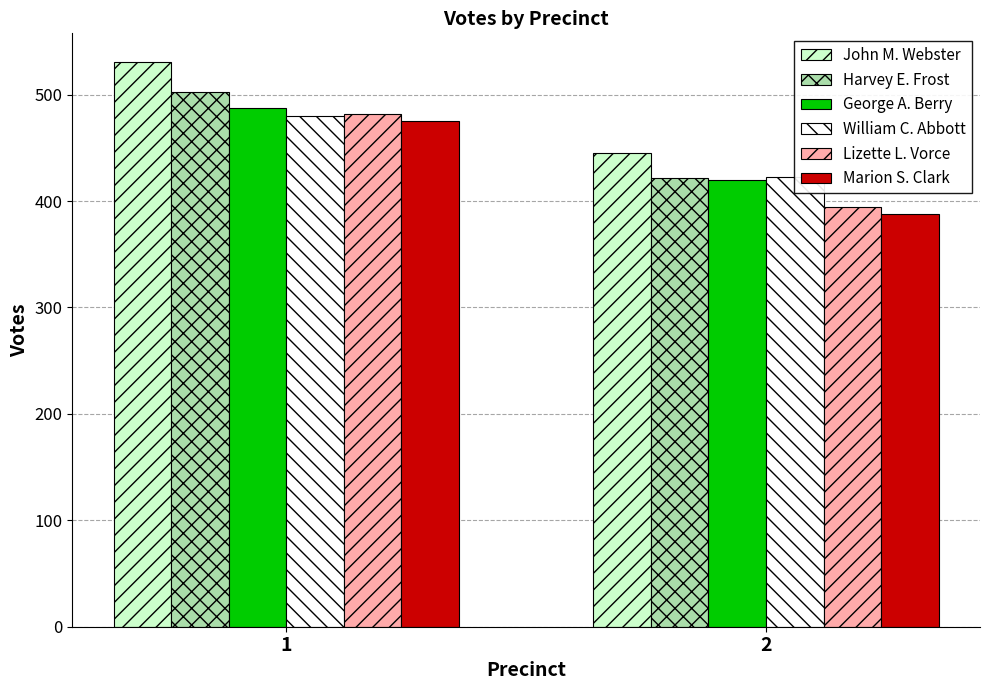

How many values in the Marion S. Clark series are below 475?

1